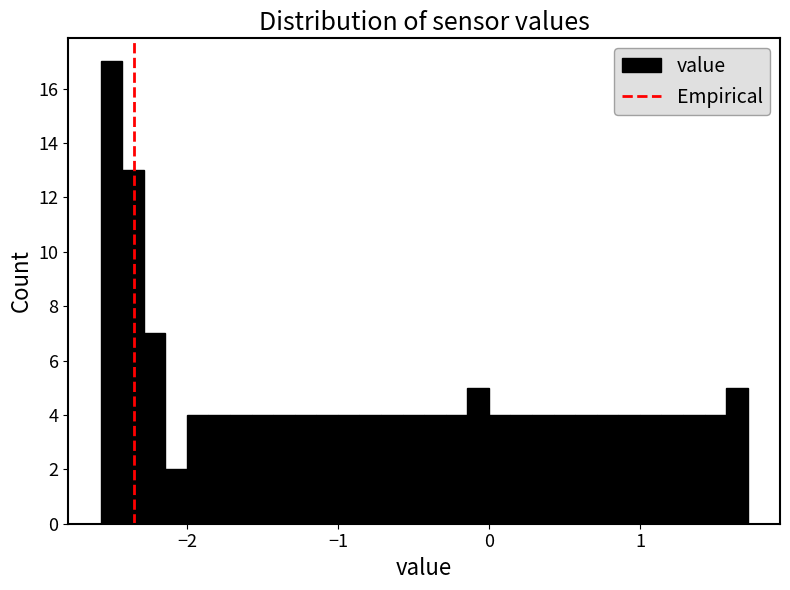

Around what value on the x-axis is the tallest bar? Give the approximate position of its centre, as read against the axis.

-2.5